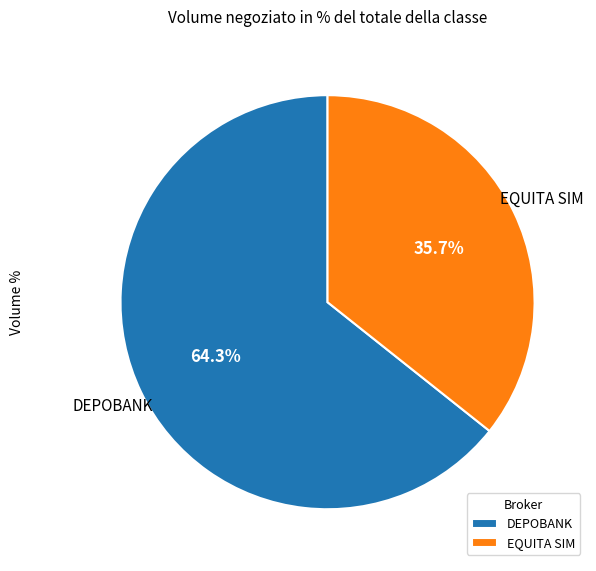

To the nearest percent, what is the combined percentage of DEPOBANK and EQUITA SIM?

100%